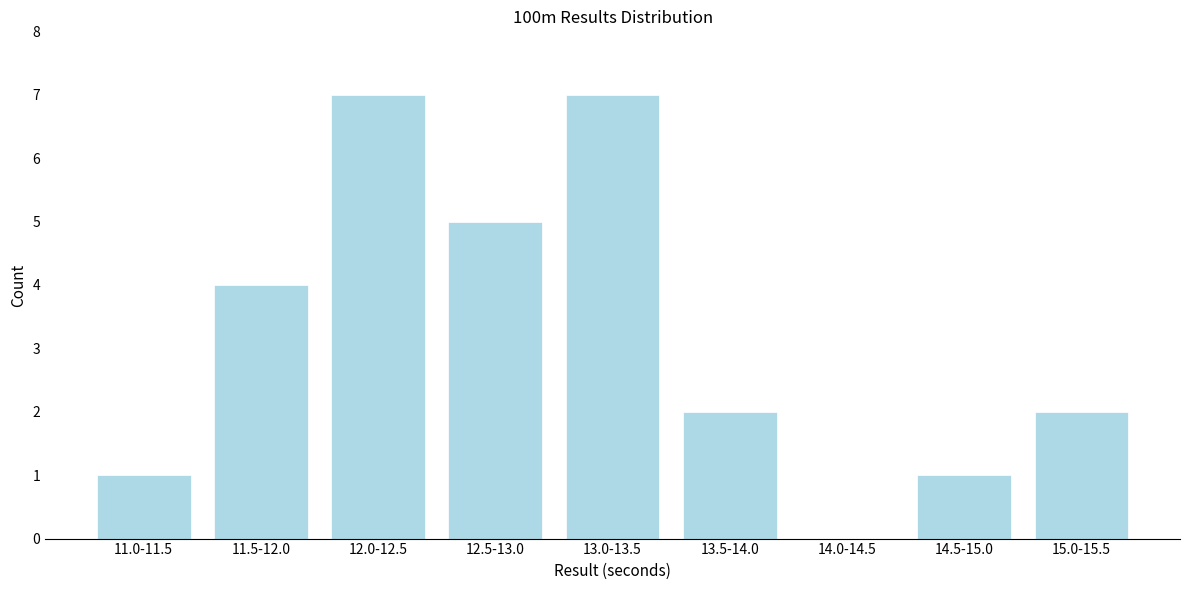

Reading right to left, what are all the values shown in this chart?

15.0-15.5=2	14.5-15.0=1	14.0-14.5=0	13.5-14.0=2	13.0-13.5=7	12.5-13.0=5	12.0-12.5=7	11.5-12.0=4	11.0-11.5=1